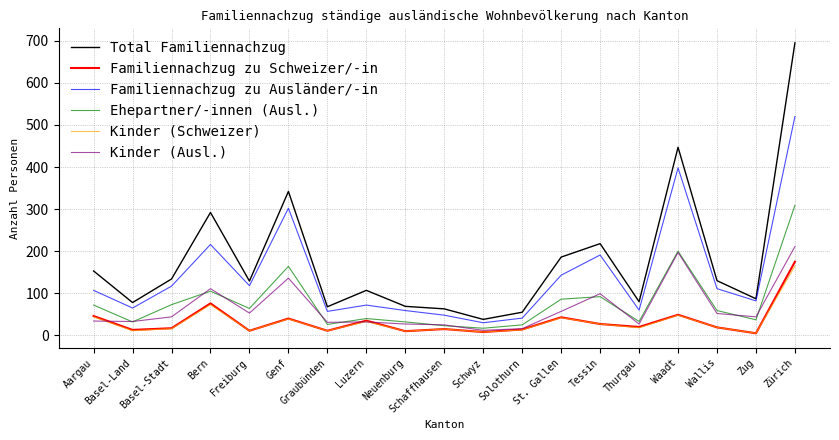

What is the sum of all Kinder (Schweizer) values?

608